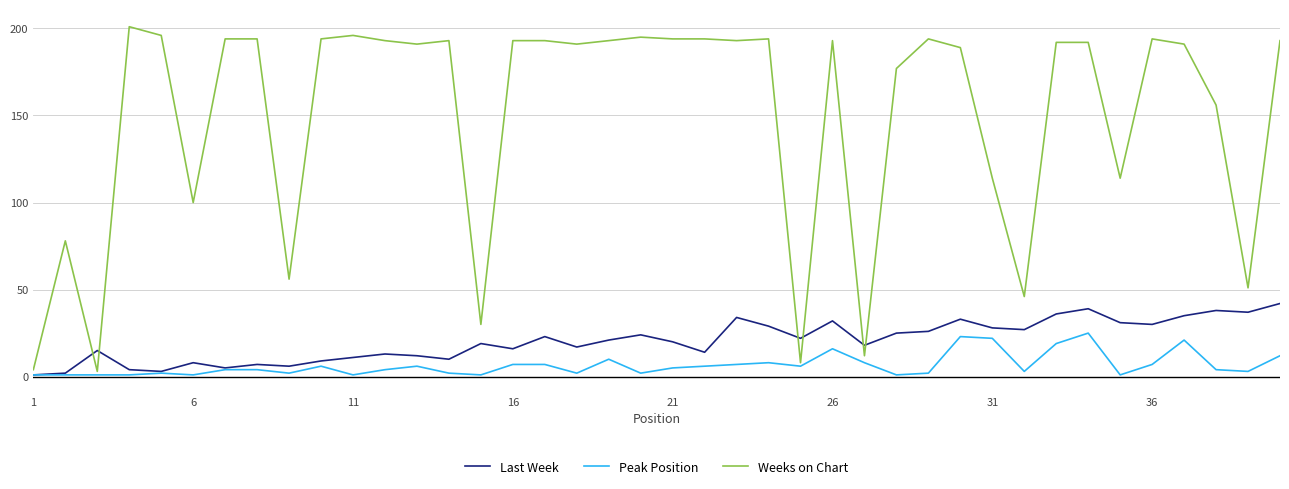

Which series has the widest spread of values?

Weeks on Chart